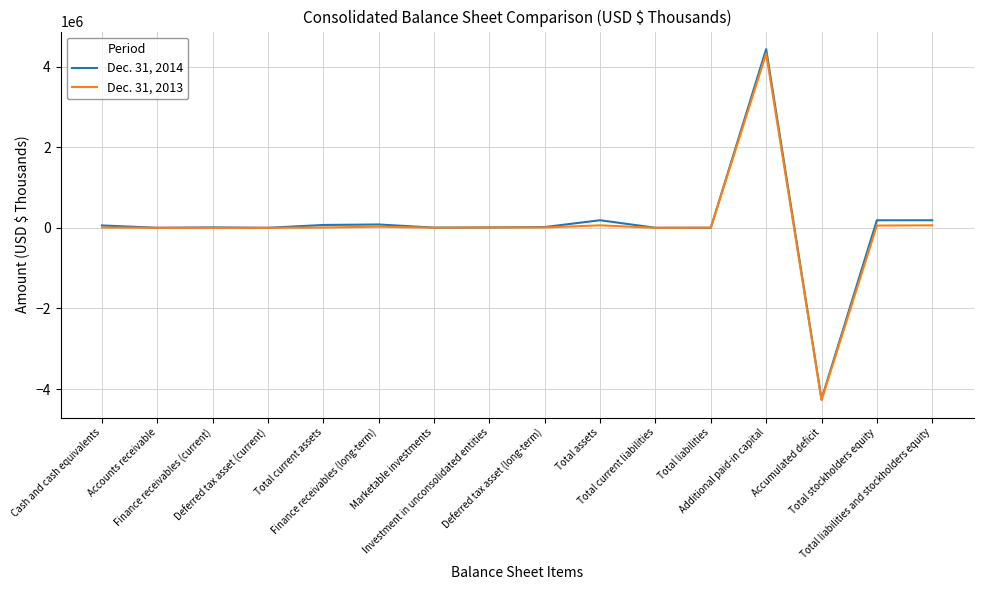

What is the minimum value shown in the chart?

-4271193